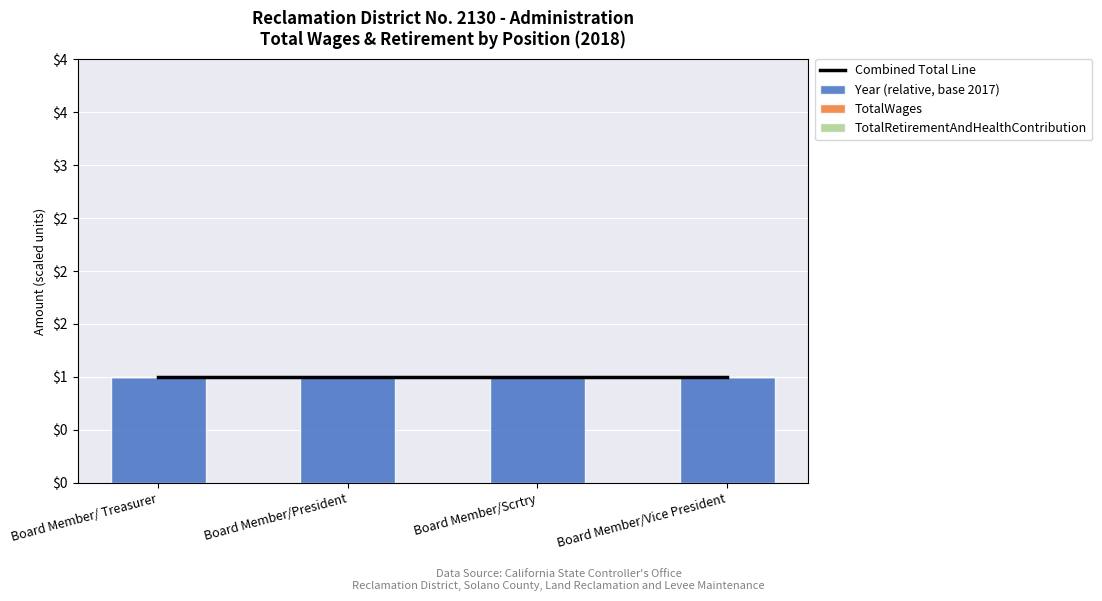

Which series changed the most between Board Member/President and Board Member/Vice President?

Combined Total Line